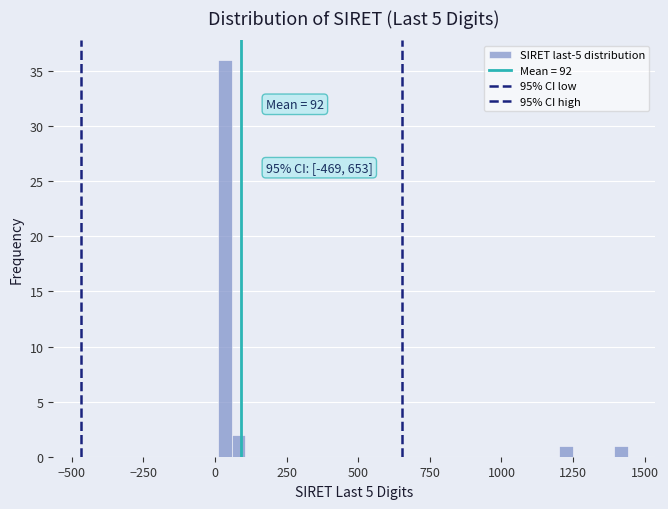

Around what value on the x-axis is the tallest bar? Give the approximate position of its centre, as read against the axis.

50